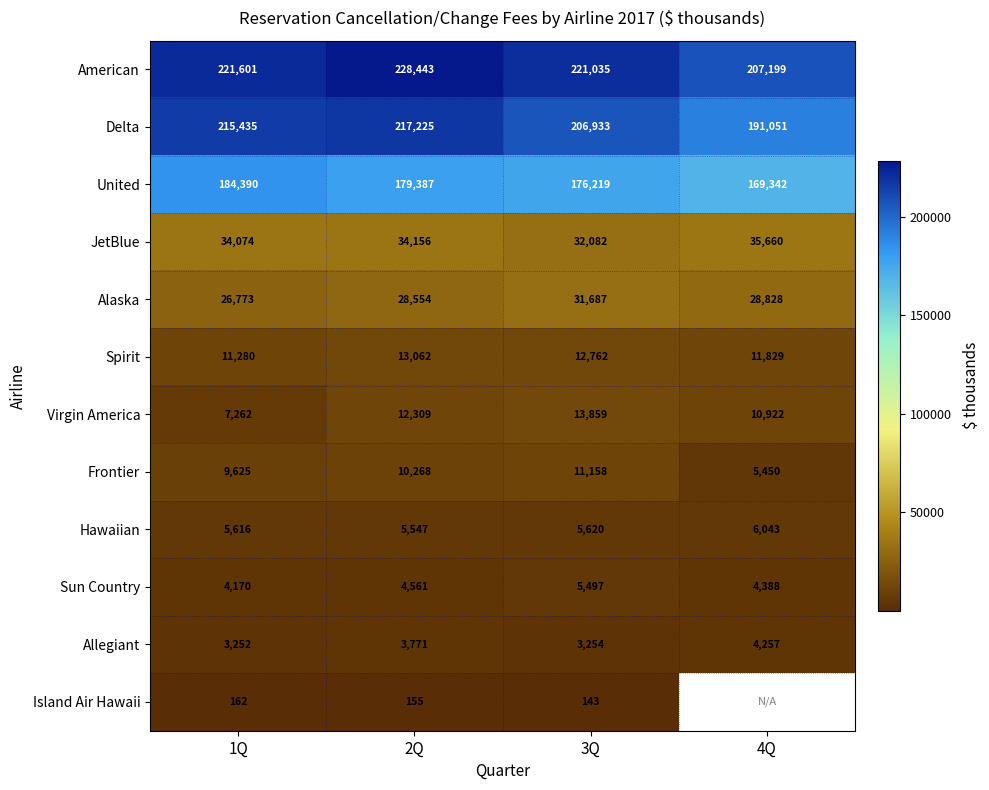

The Sun Country series shows 1821.8 at 2Q. True or false?

False